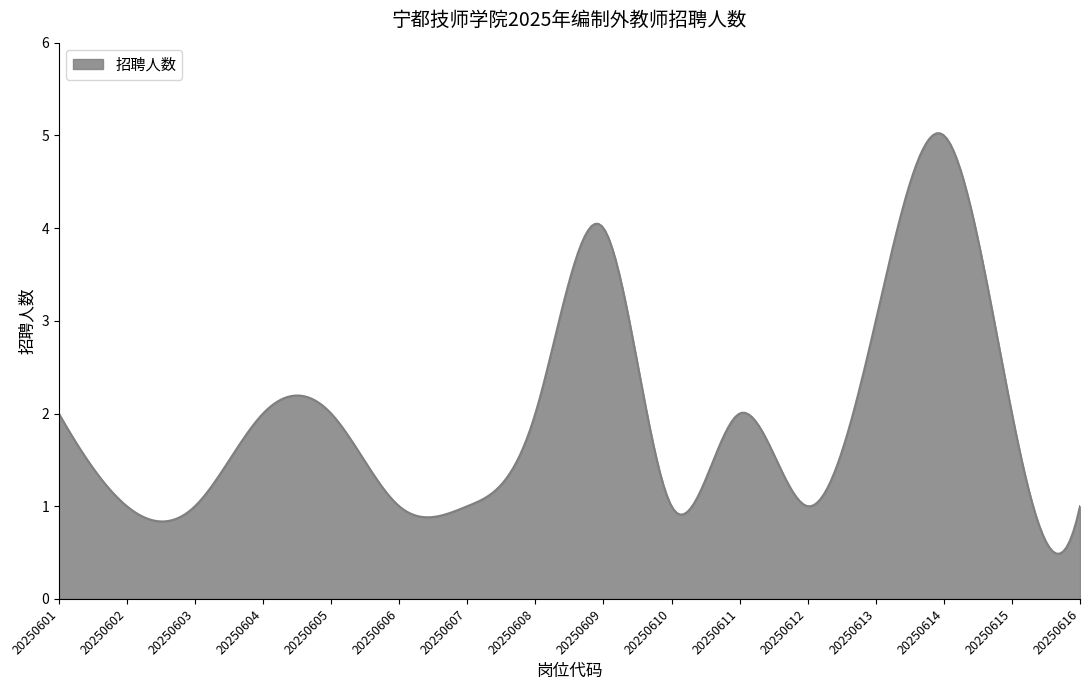

What is the maximum value shown in the chart?

5.0